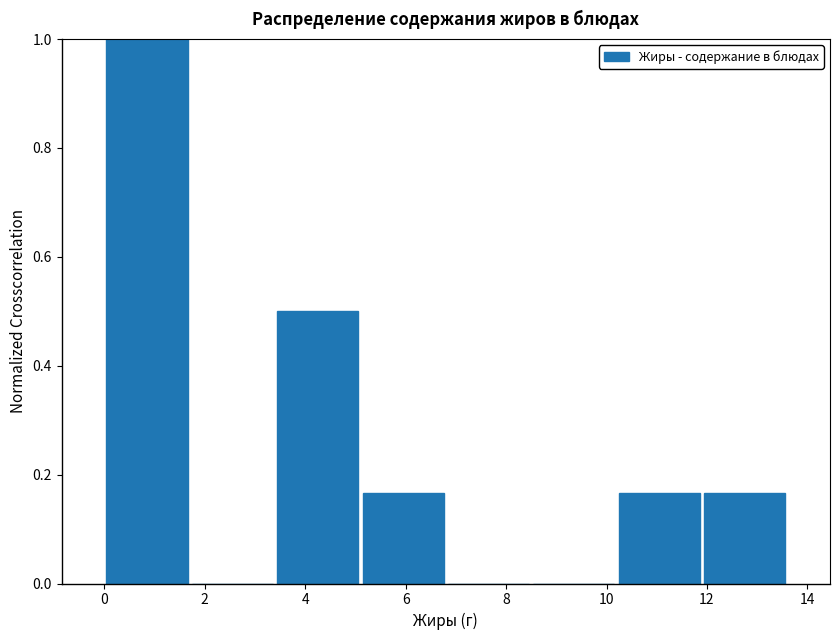

How tall is the bar that spans 5.1 to 6.8 on the x-axis? Neither the bar edges nor the heights are printed on the chart, so give them approximately, as read against the axes.

0.16